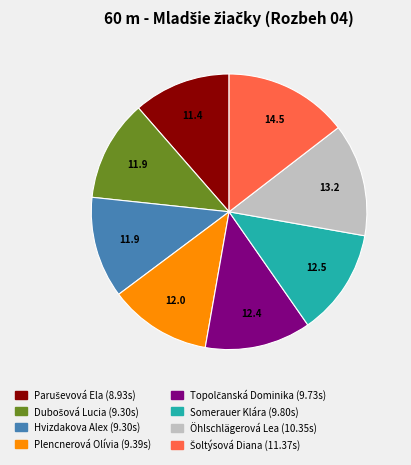

Is there a majority slice in this chart?

No